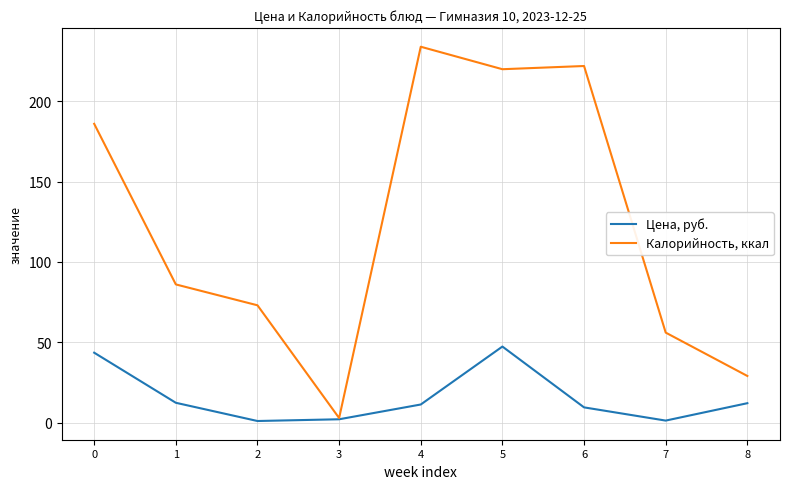

Which series has the largest range (max minus min)?

Калорийность, ккал